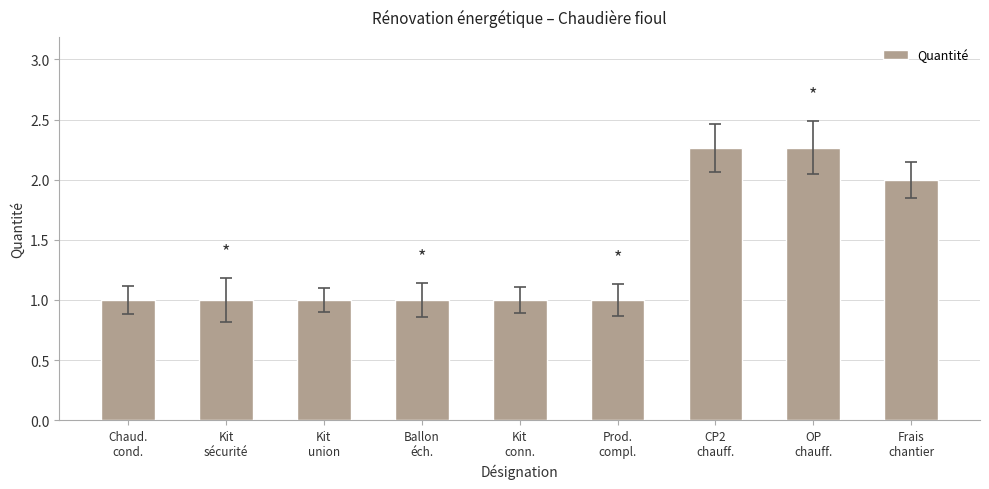

The value at Kit
sécurité is 1.8. True or false?

False